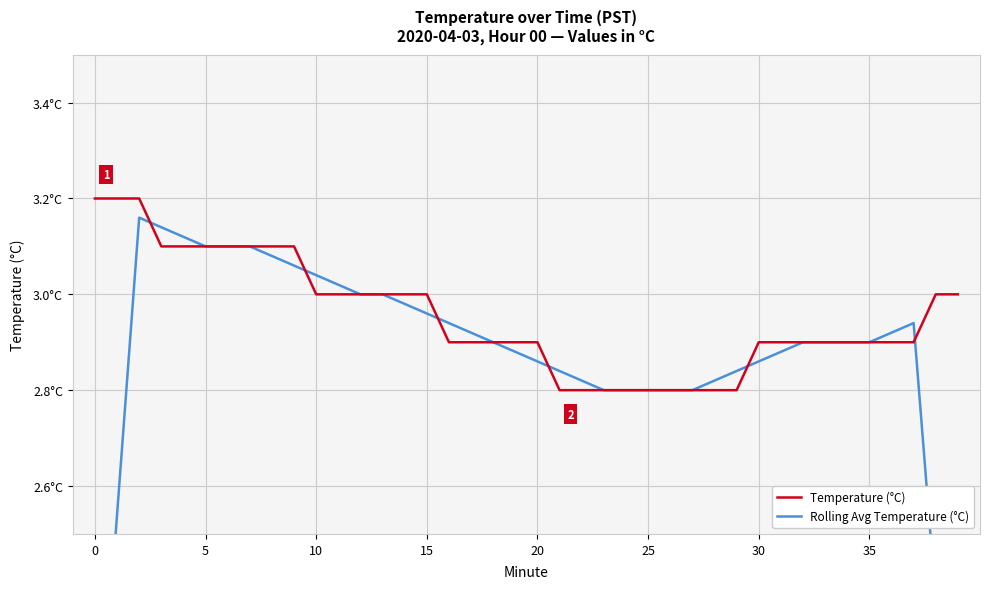

The value of Rolling Avg Temperature (°C) at 38 is 3.6. True or false?

False